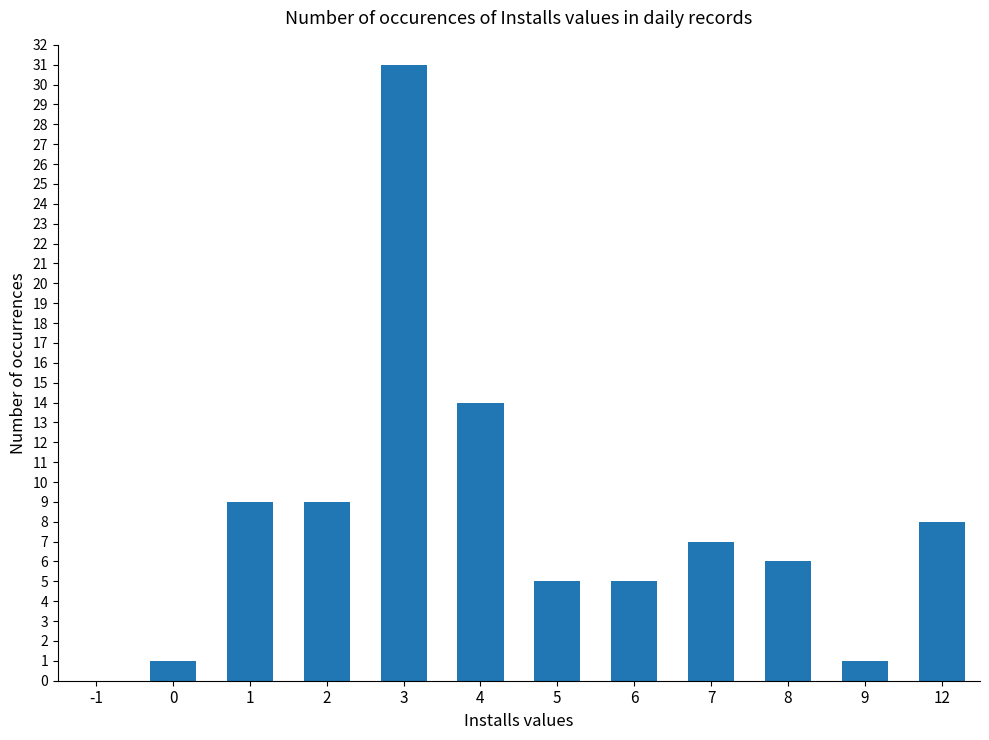

What is the ratio of the value at 4 to the value at 7?

2.0